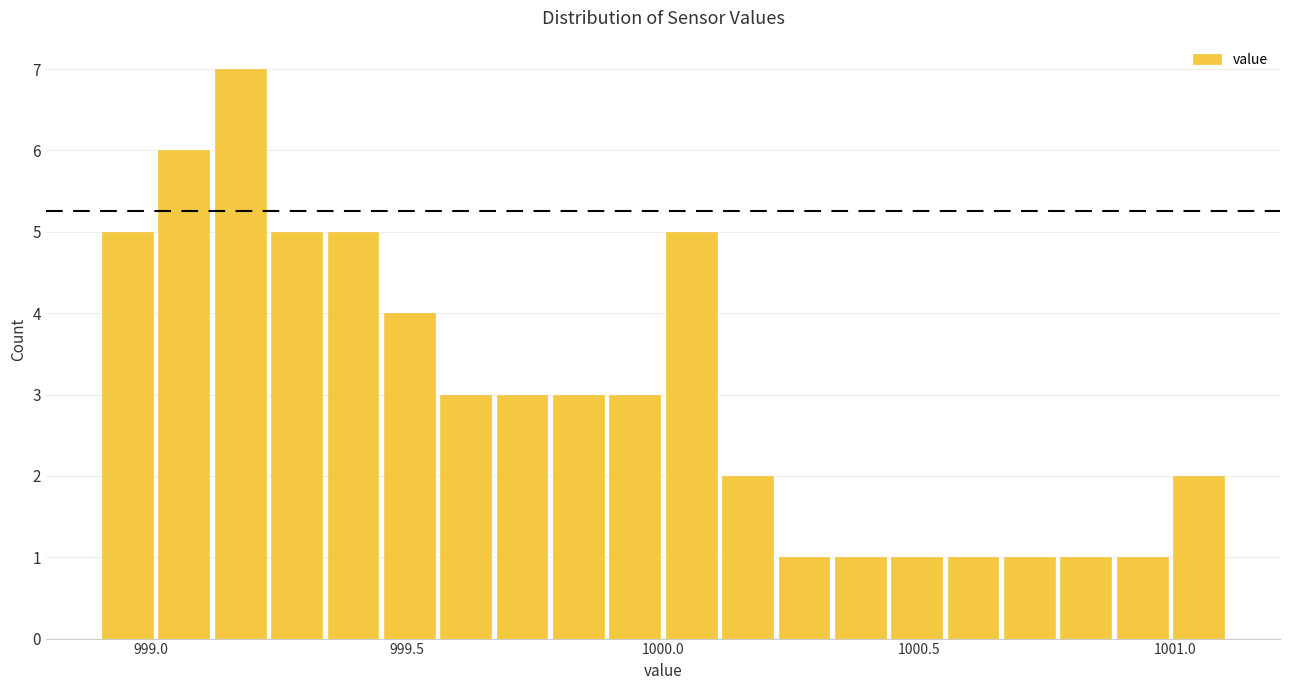

Read against the x-axis, roughly where is the centre of the tallest bar?

999.20